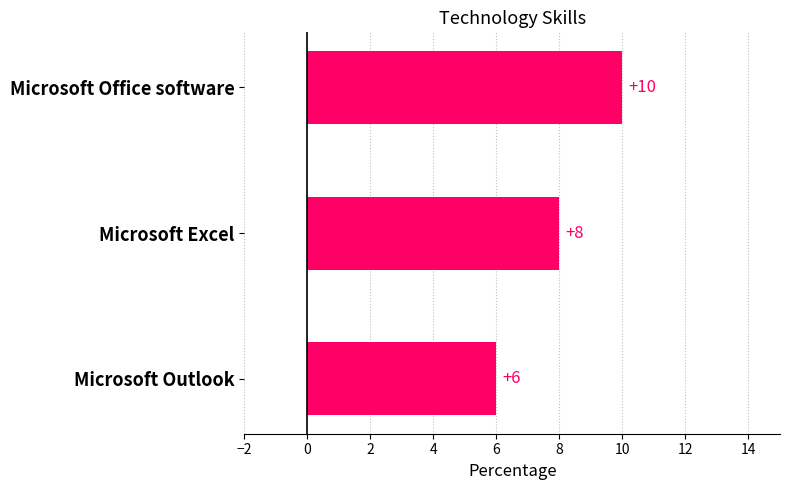

Rank the categories by value from highest to lowest.

Microsoft Office software, Microsoft Excel, Microsoft Outlook